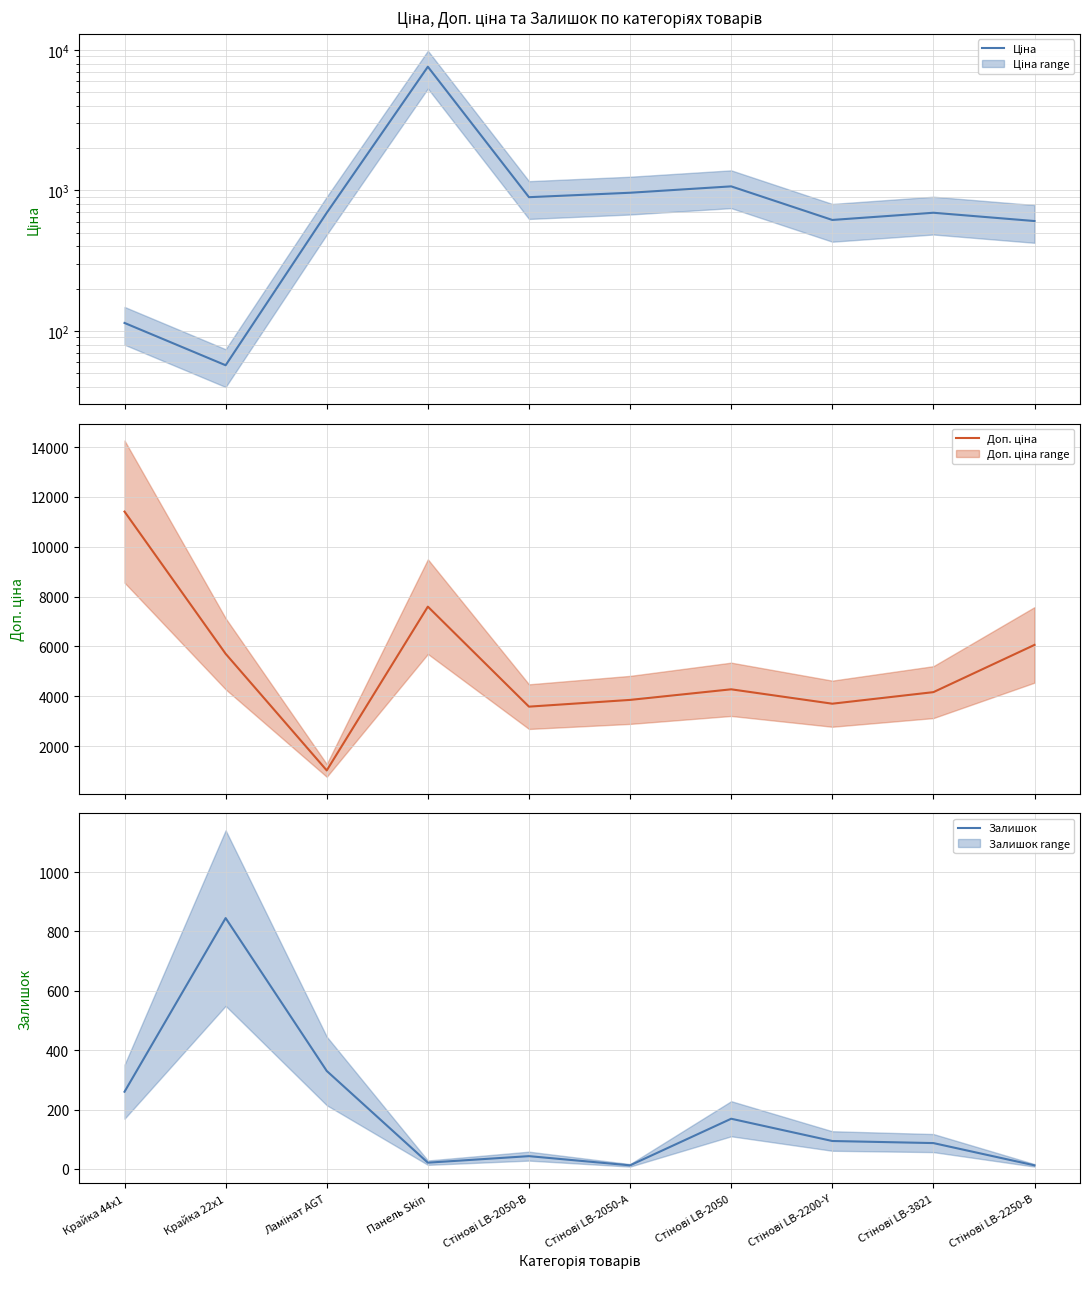

Is this an area chart (filled region under the line)?

No